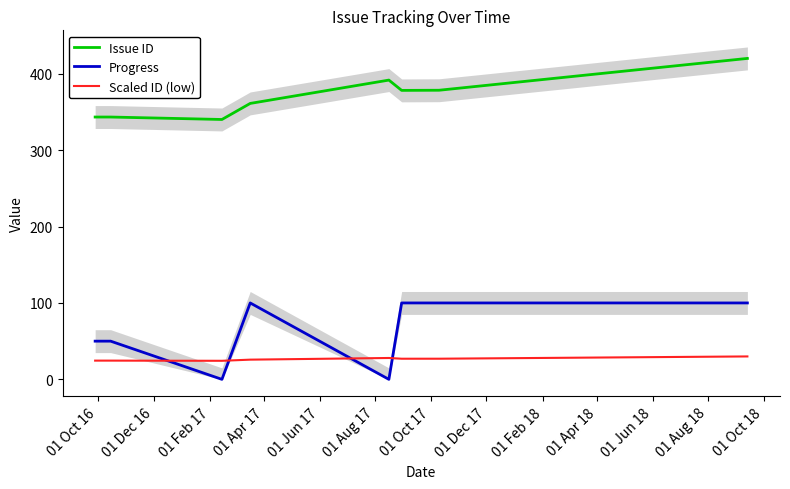

What is the sum of all Progress values?

500.0